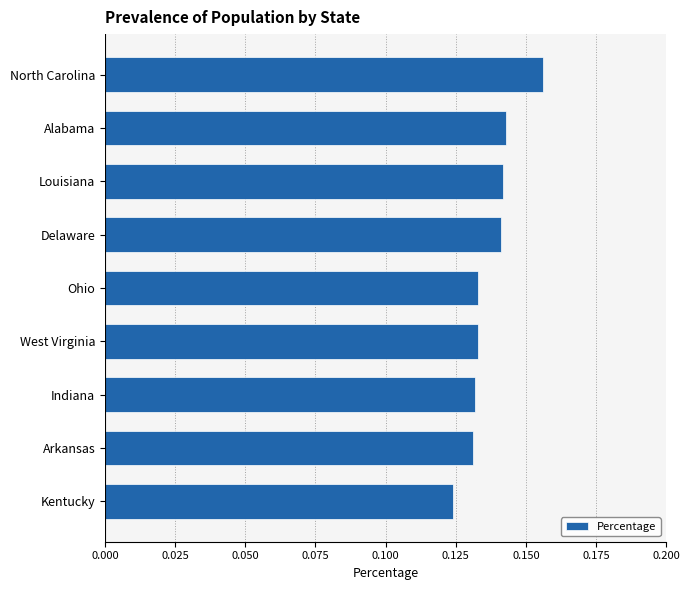

Where is the data nearest to the value 0?

Kentucky